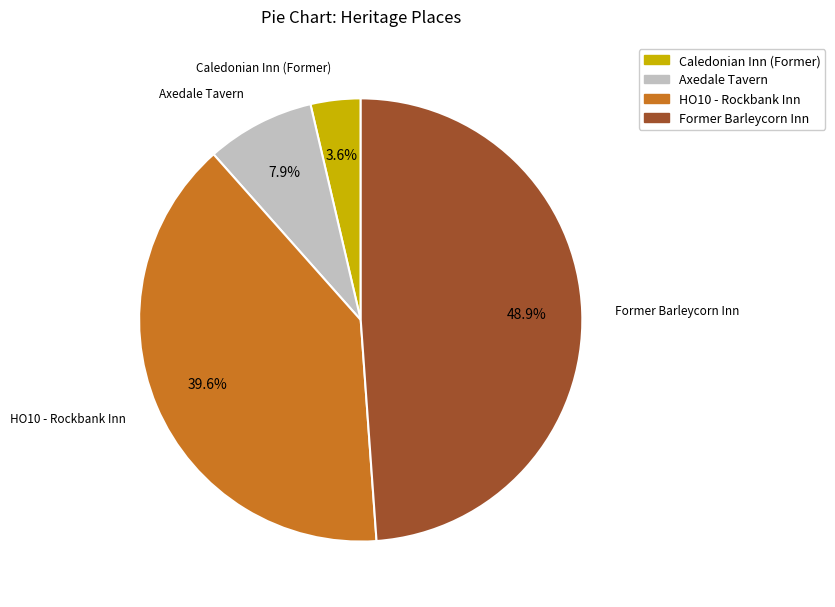

Is it true that HO10 - Rockbank Inn is 40% of the pie?

True